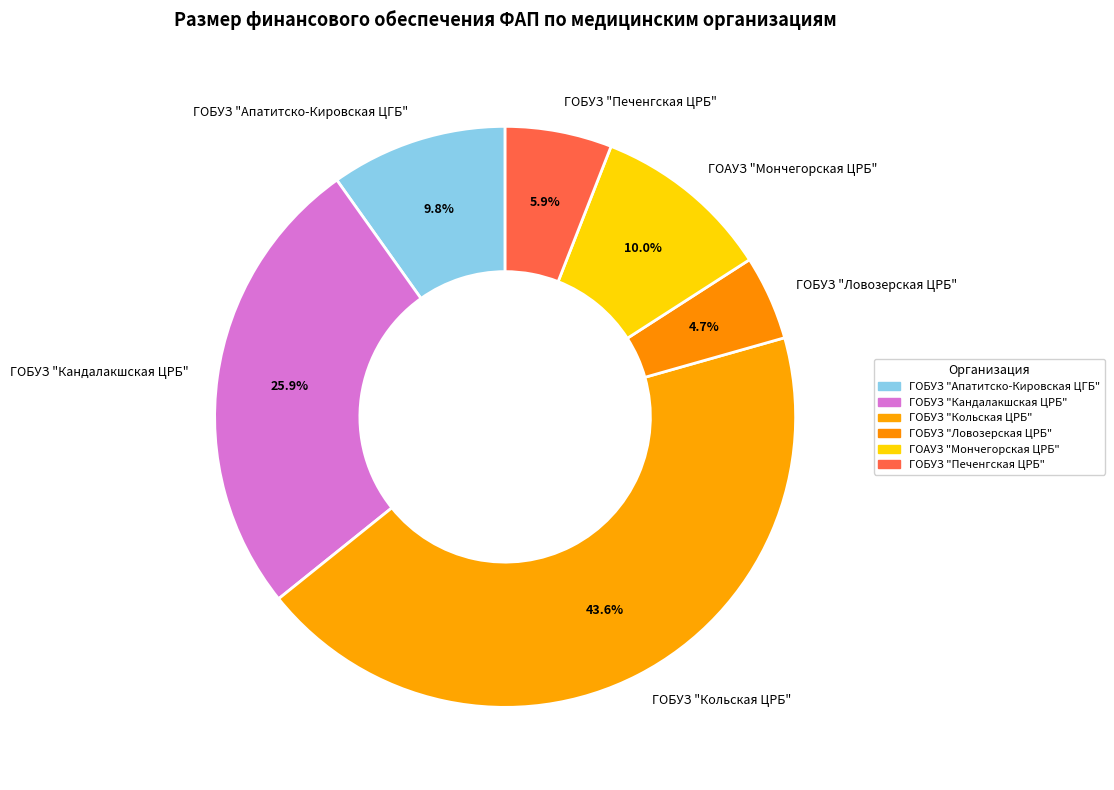

To the nearest percent, what percentage of the pie is ГОБУЗ "Кольская ЦРБ"?

44%